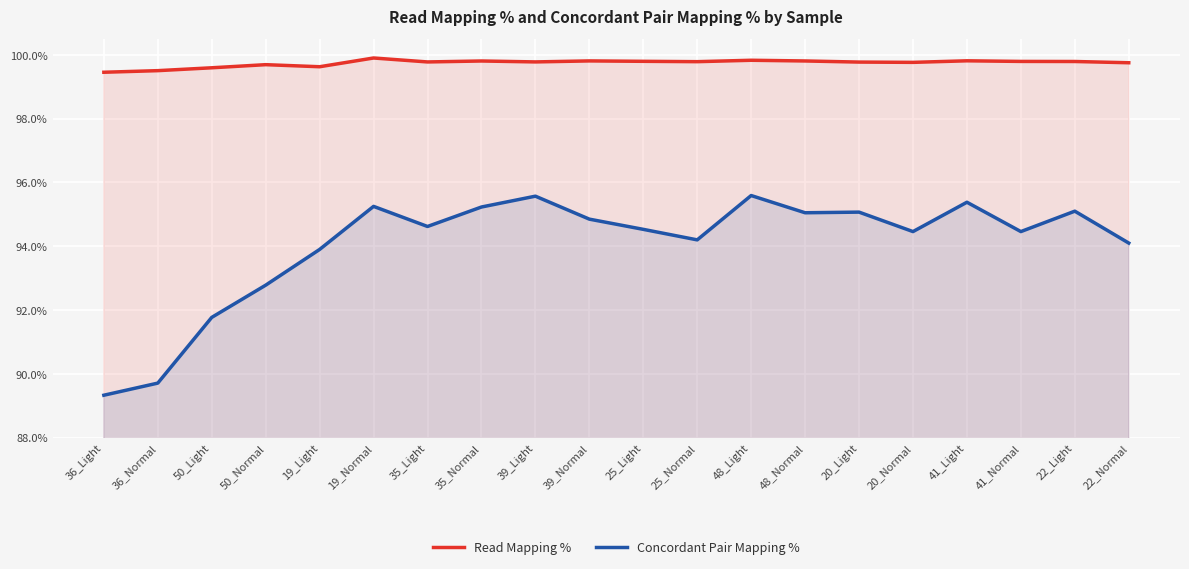

Where is the first local minimum for Concordant Pair Mapping %?

35_Light